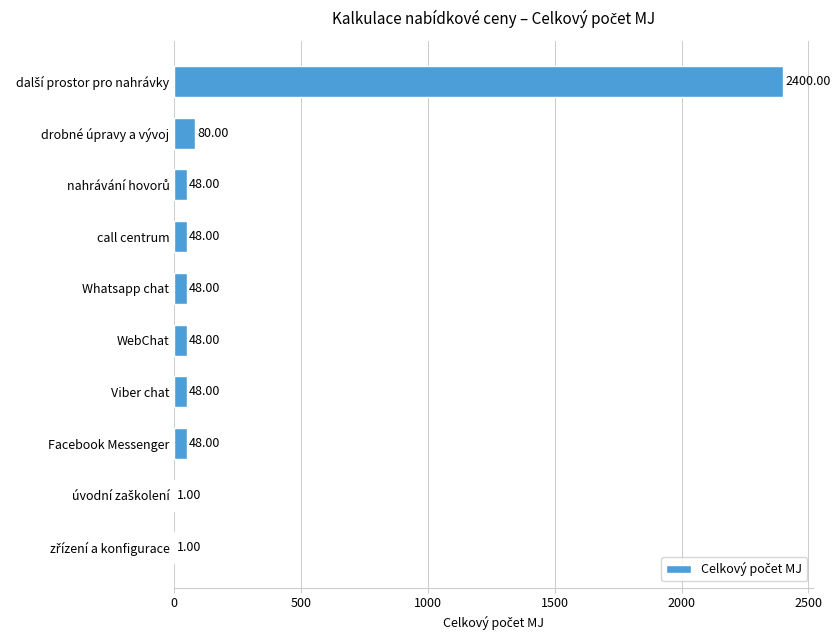

What is the sum of the values at Whatsapp chat and Facebook Messenger?

96